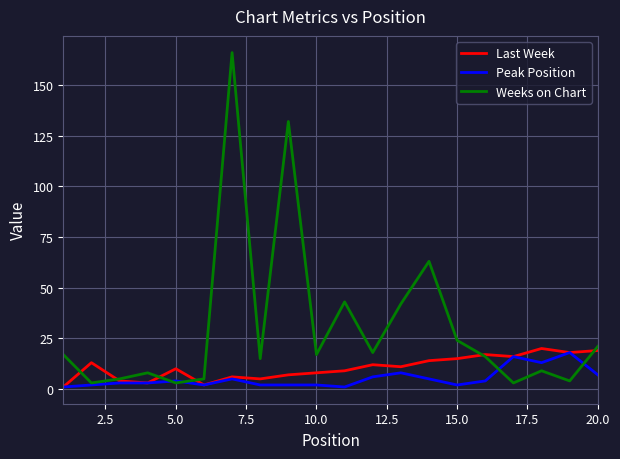

List the series in order of their overall mean, lowest first.

Peak Position, Last Week, Weeks on Chart